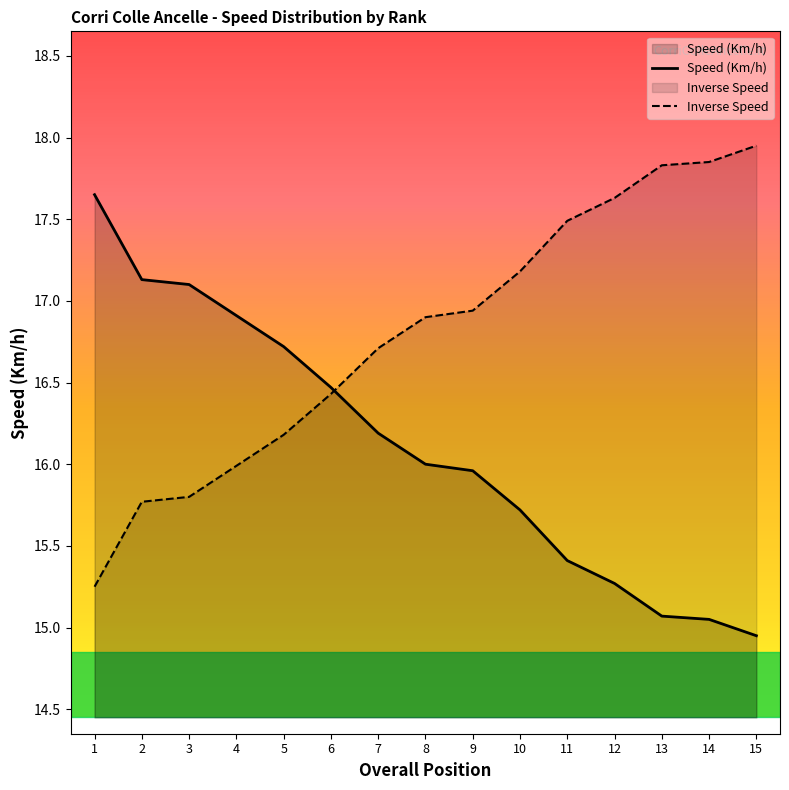

What is the total value across all series at 9?

32.9